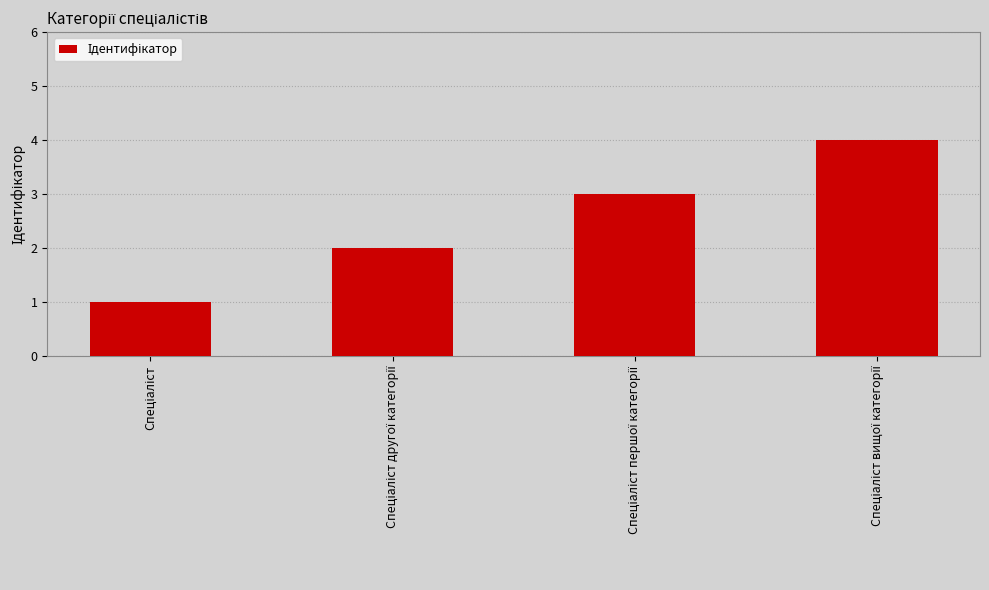

How many values are below 3?

2